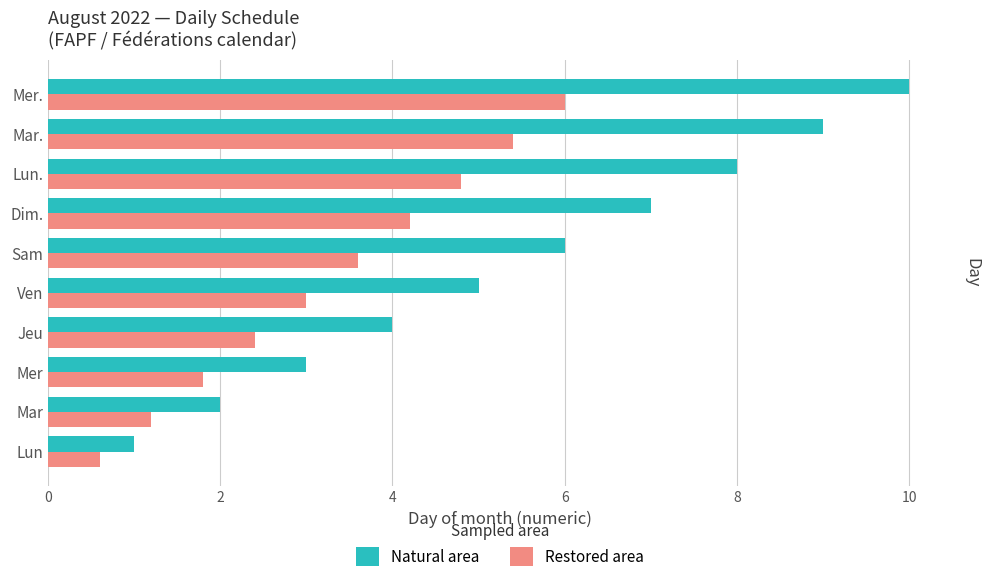

Rank the series by their maximum value, from highest to lowest.

Natural area, Restored area